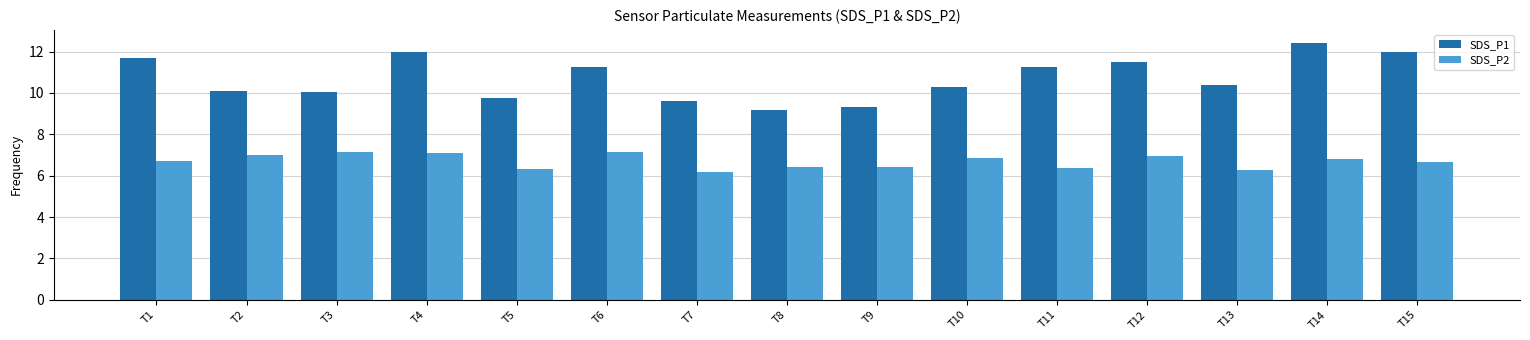

At T9, list the series in order from largest to smallest.

SDS_P1, SDS_P2